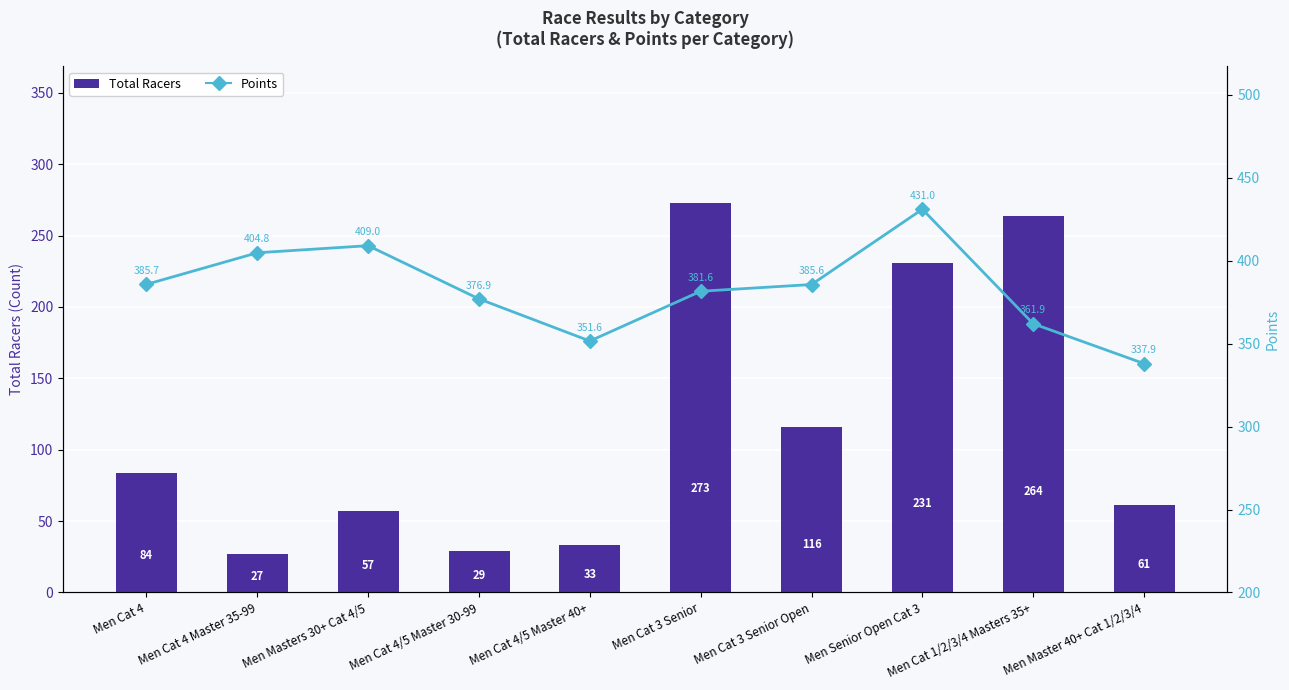

What is the approximate value of Total Racers at Men Cat 3 Senior?

273.0